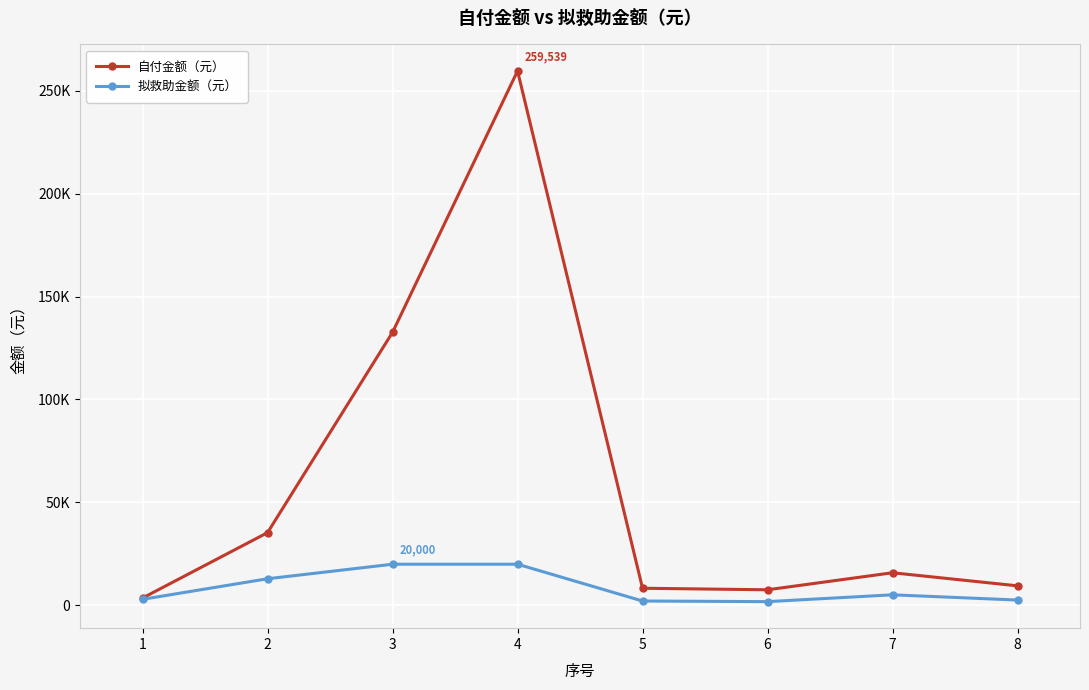

Which series has the largest range (max minus min)?

自付金额（元）